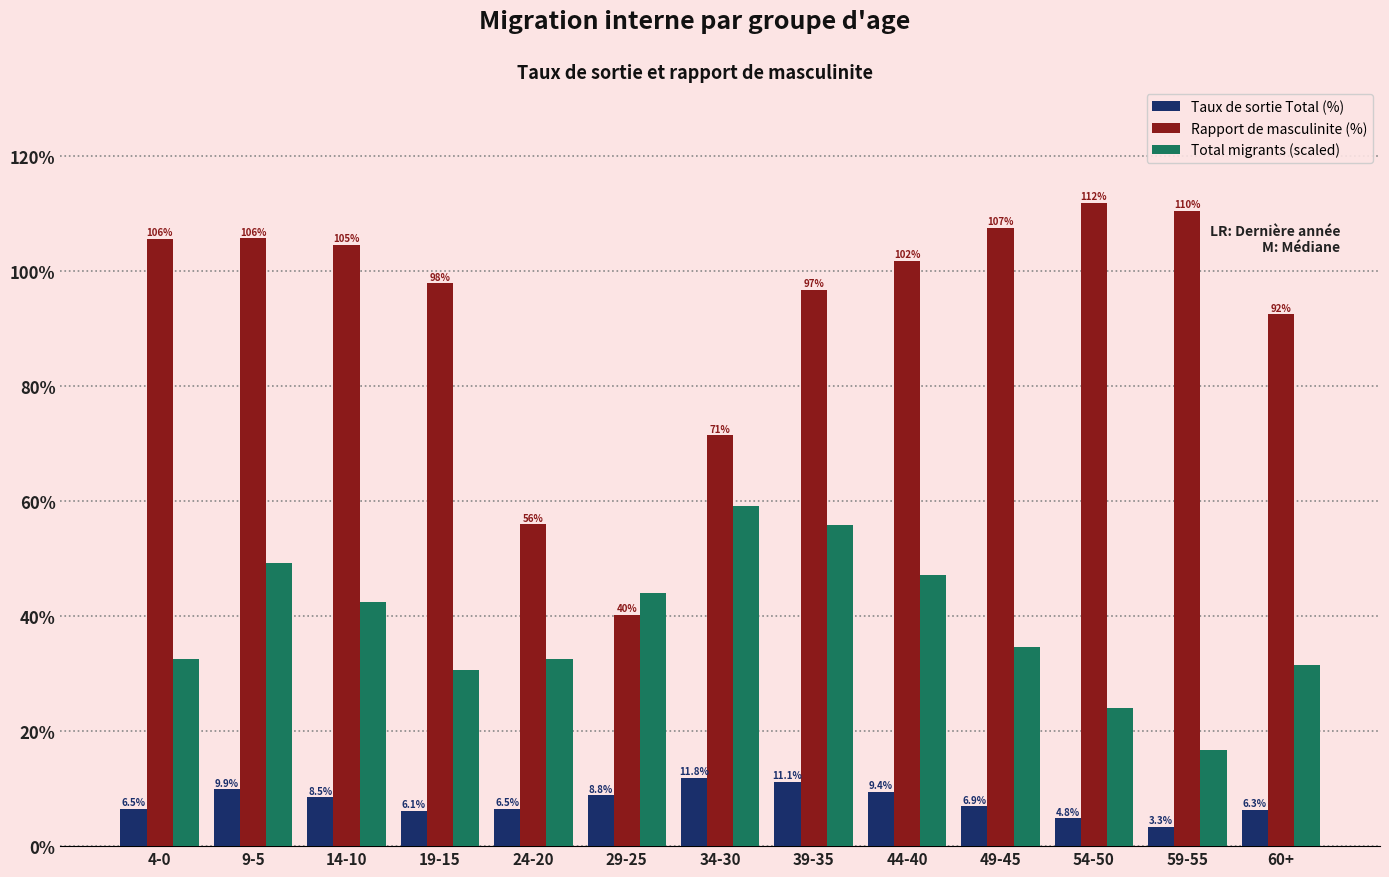

List the series in order of their peak value, lowest first.

Taux de sortie Total (%), Total migrants (scaled), Rapport de masculinite (%)